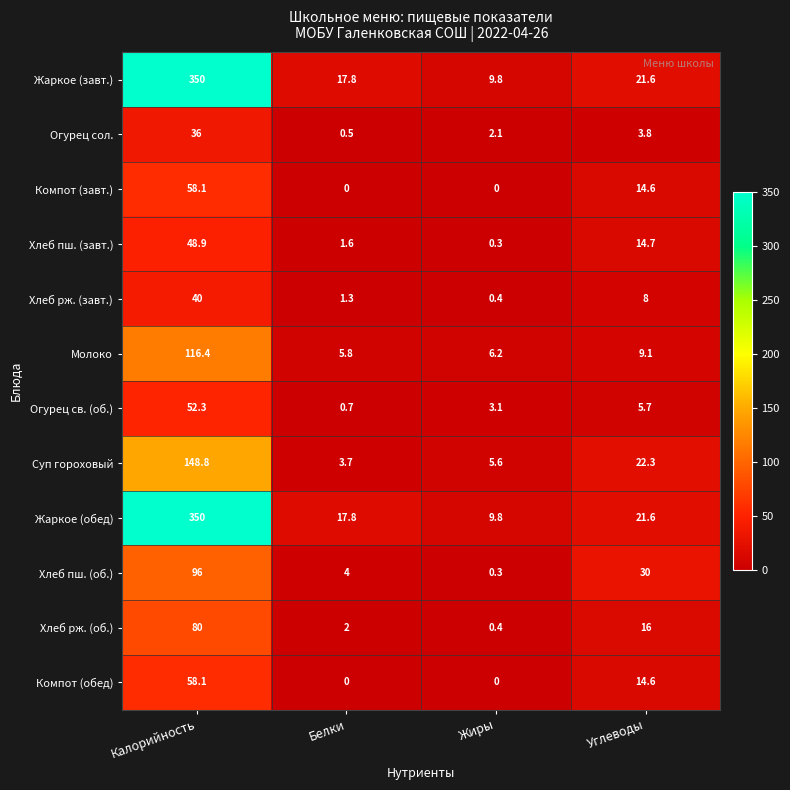

Where is Компот (обед) nearest to the value 29?

Углеводы